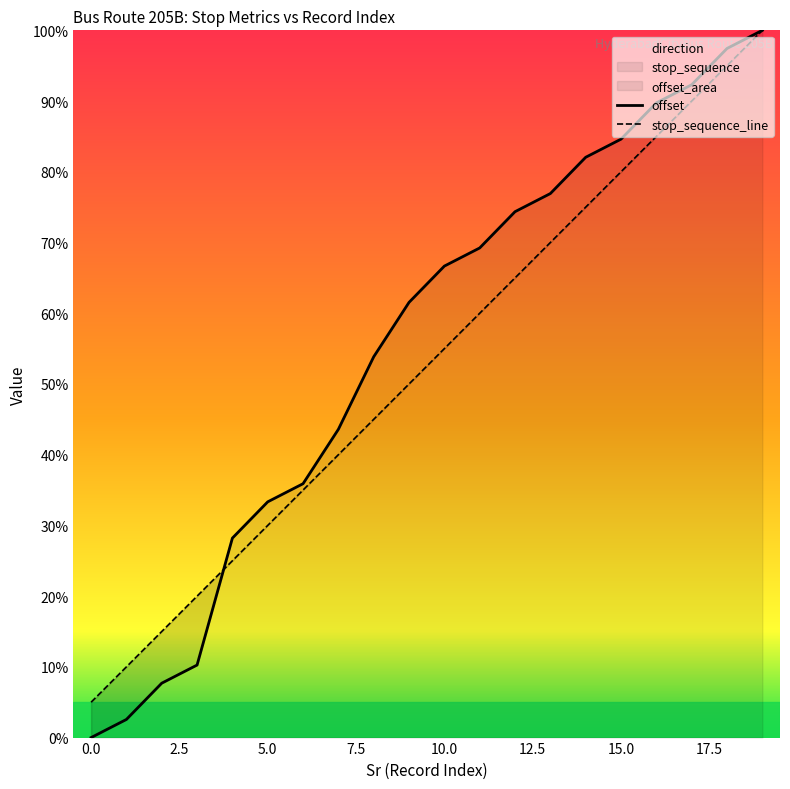

At which category is the sum across all series the highest?

19